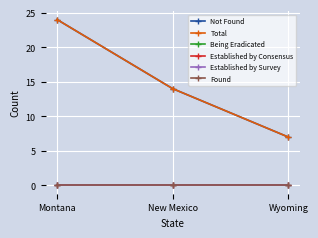

Is this an area chart (filled region under the line)?

No